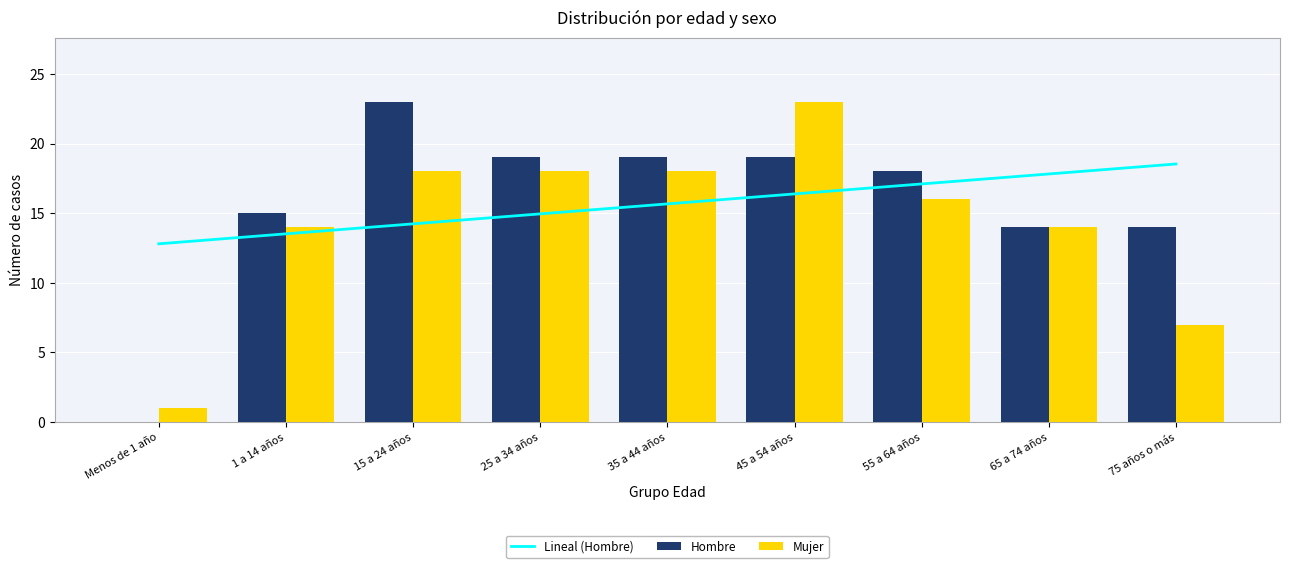

Reading right to left, transcribe all the data shown in this chart.

Hombre: 75 años o más=14	65 a 74 años=14	55 a 64 años=18	45 a 54 años=19	35 a 44 años=19	25 a 34 años=19	15 a 24 años=23	1 a 14 años=15	Menos de 1 año=0
Mujer: 75 años o más=7	65 a 74 años=14	55 a 64 años=16	45 a 54 años=23	35 a 44 años=18	25 a 34 años=18	15 a 24 años=18	1 a 14 años=14	Menos de 1 año=1